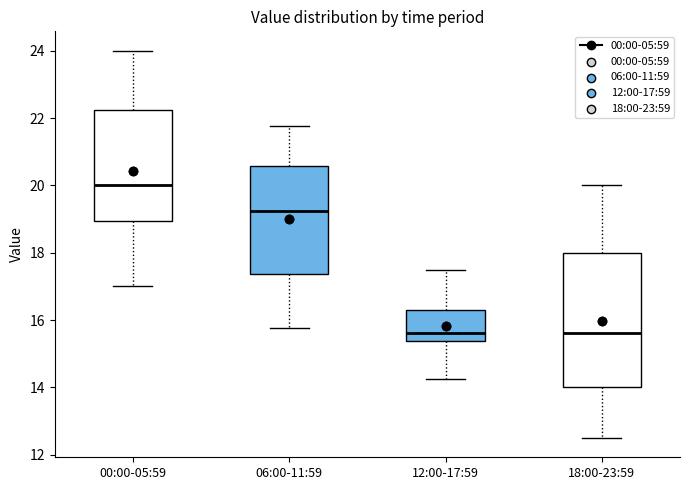

Reading left to right, read every box against the y-axis: the position of its median line, the range the box covers, and the ends of its whiskers. The values are not printed on the chart, so give them approximately, as read against the axis.

00:00-05:59: median 20.0, box 19.0 to 22.2, whiskers 17.0 to 24.0
06:00-11:59: median 19.2, box 17.4 to 20.6, whiskers 15.8 to 21.8
12:00-17:59: median 15.6, box 15.4 to 16.4, whiskers 14.2 to 17.6
18:00-23:59: median 15.6, box 14.0 to 18.0, whiskers 12.6 to 20.0